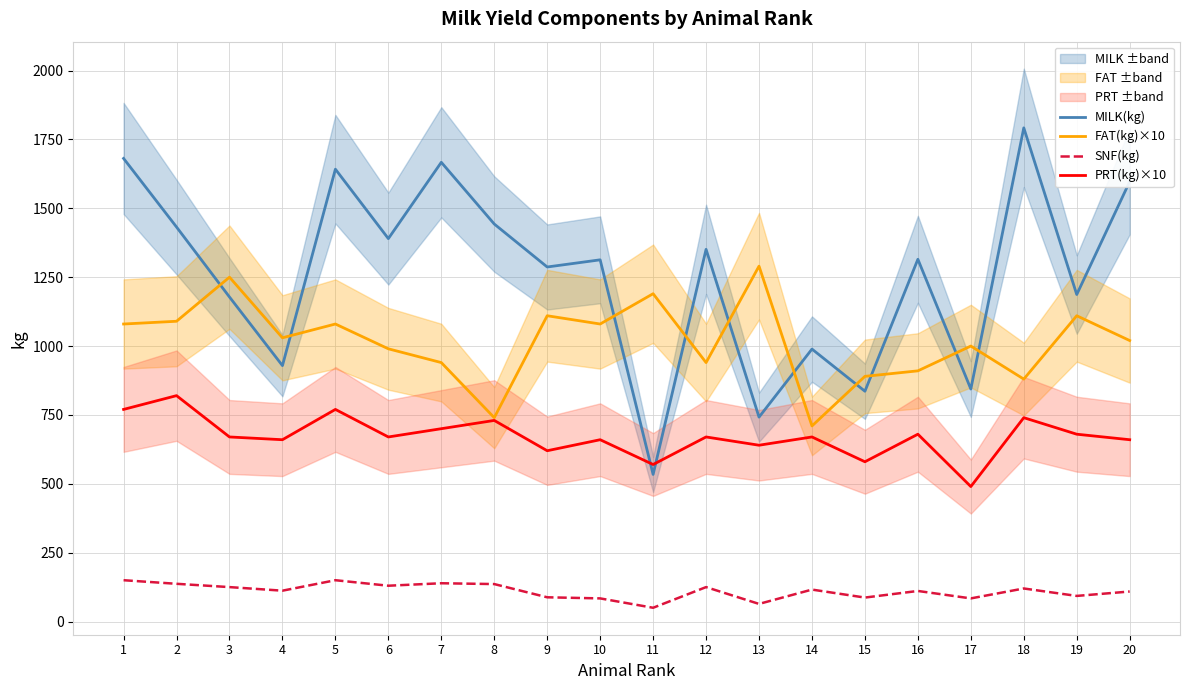

Reading left to right, what are all the values shown in this chart?

MILK(kg): 1681	1432	1178	929	1642	1390	1667	1443	1287	1313	534	1351	742	989	836	1315	844	1792	1187	1597
FAT(kg)×10: 1080	1090	1250	1030	1080	990	940	740	1110	1080	1190	940	1290	710	890	910	1000	880	1110	1020
SNF(kg): 150	137	125	112	150	130	139	136	88	84	50	125	64	116	87	111	84	120	93	109
PRT(kg)×10: 770	820	670	660	770	670	700	730	620	660	570	670	640	670	580	680	490	740	680	660